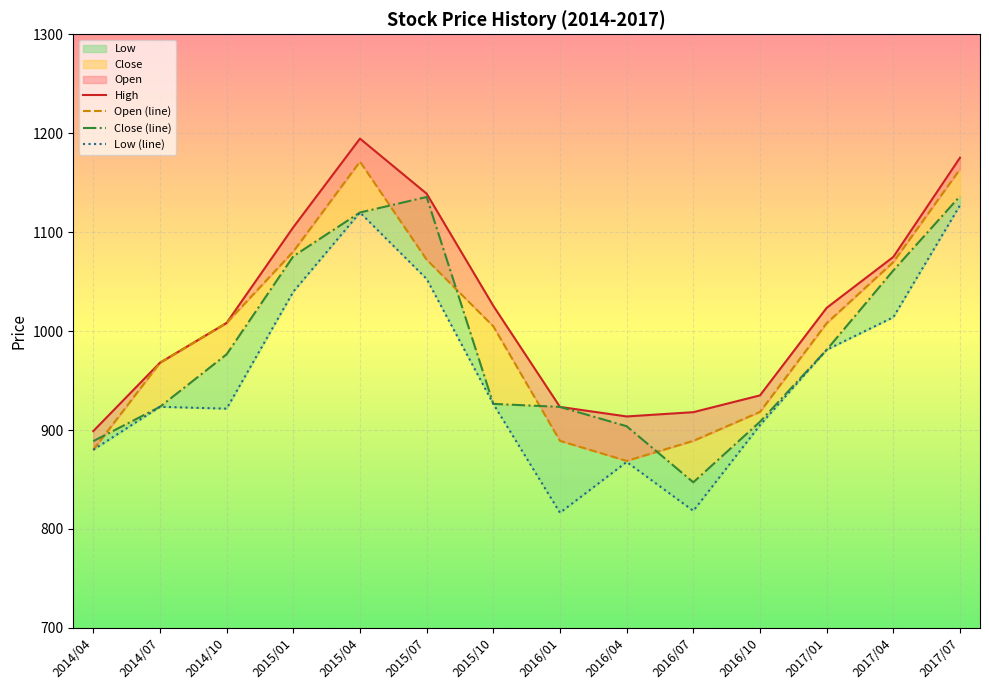

True or false: Low (line) and Open (line) intersect in this chart.

False